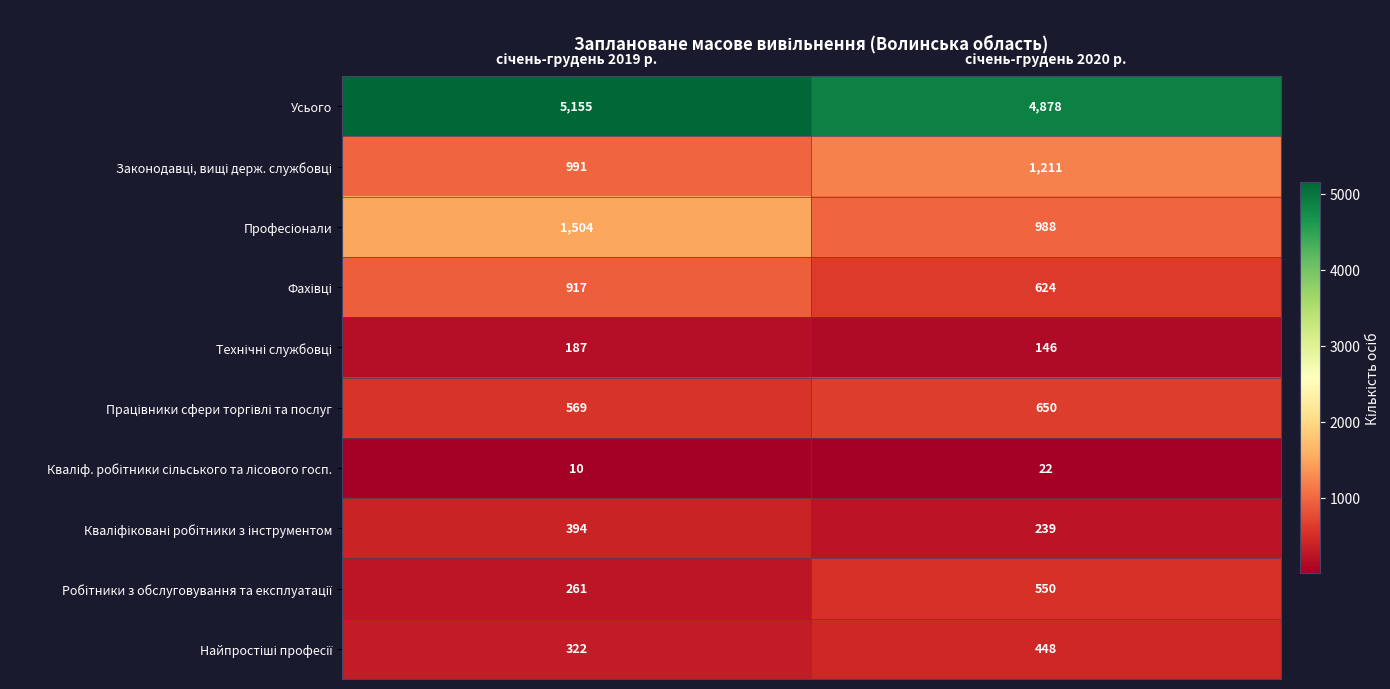

Which series has the largest total across all categories?

Усього